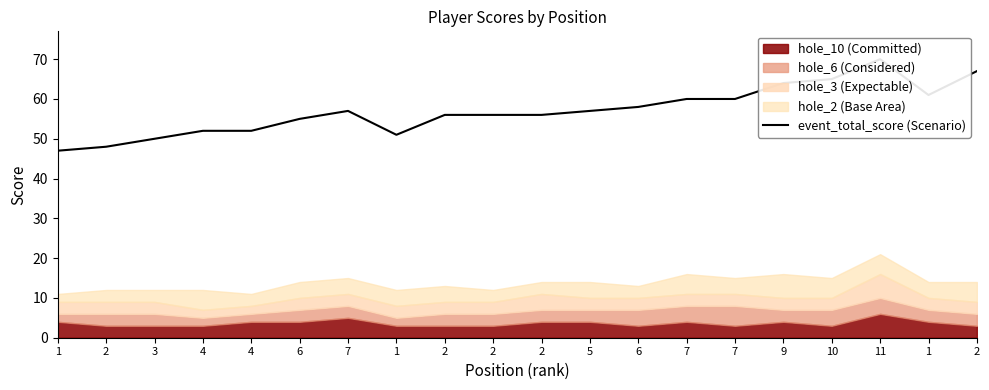

What is the maximum value shown in the chart?

70